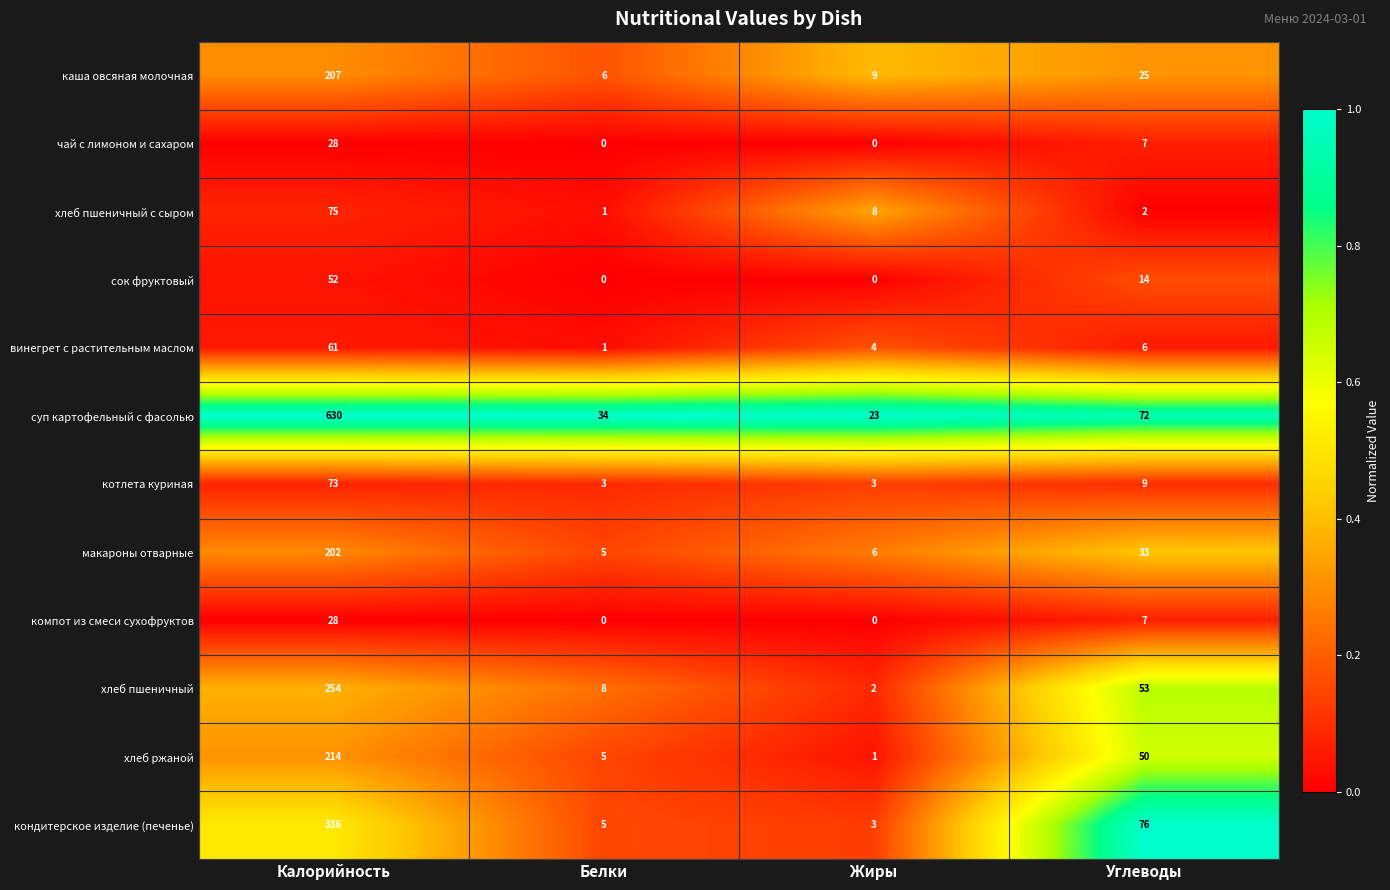

Which category has the highest value in the хлеб пшеничный с сыром series?

Калорийность